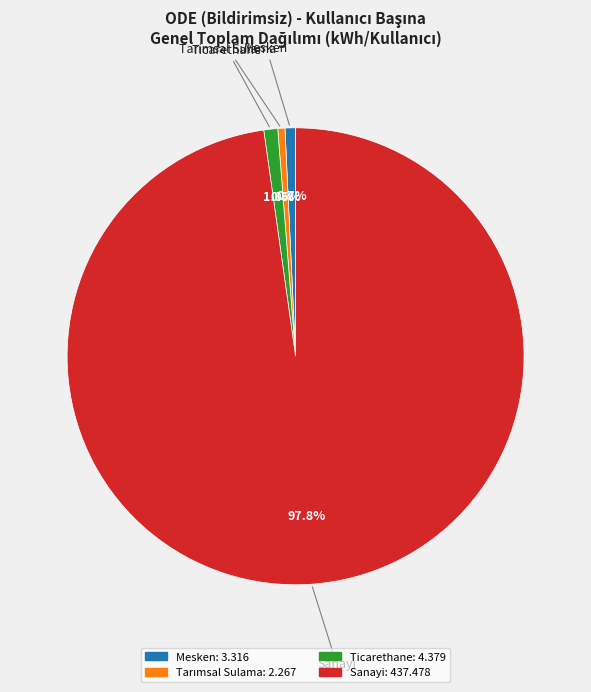

How many slices are in this pie chart?

4